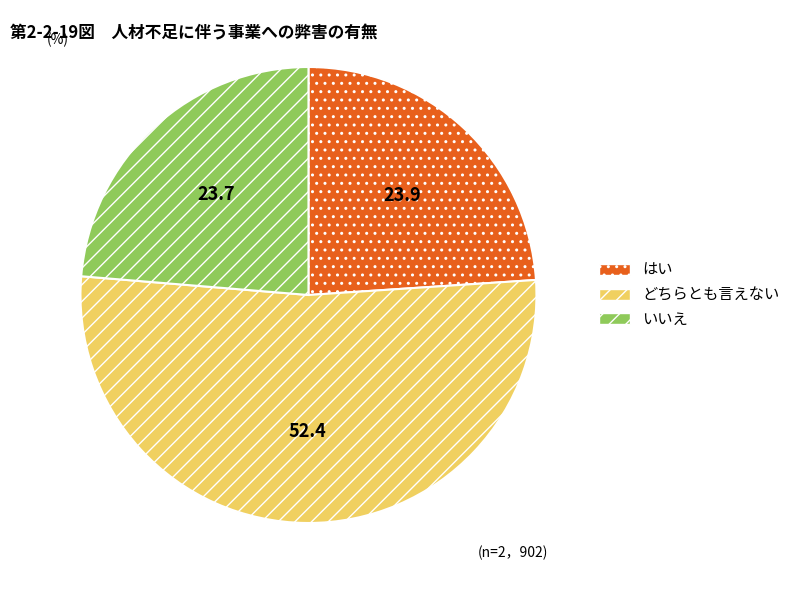

How many segments does this pie chart have?

3